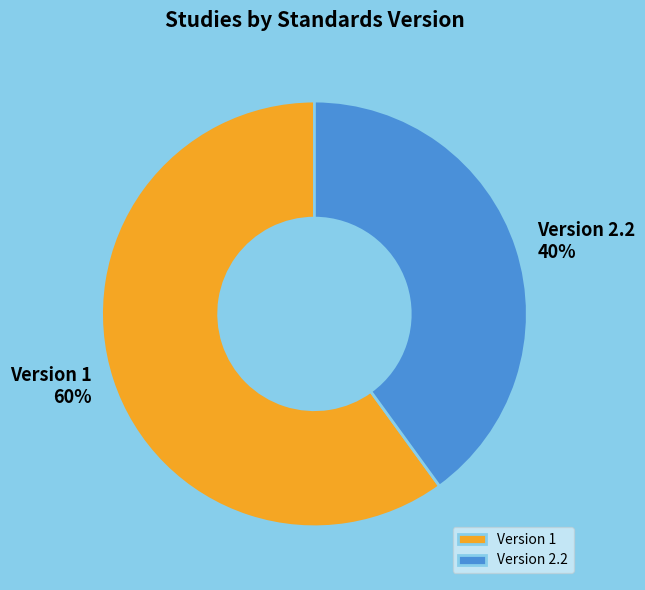

Which category has the smallest portion of the pie?

Version 2.2